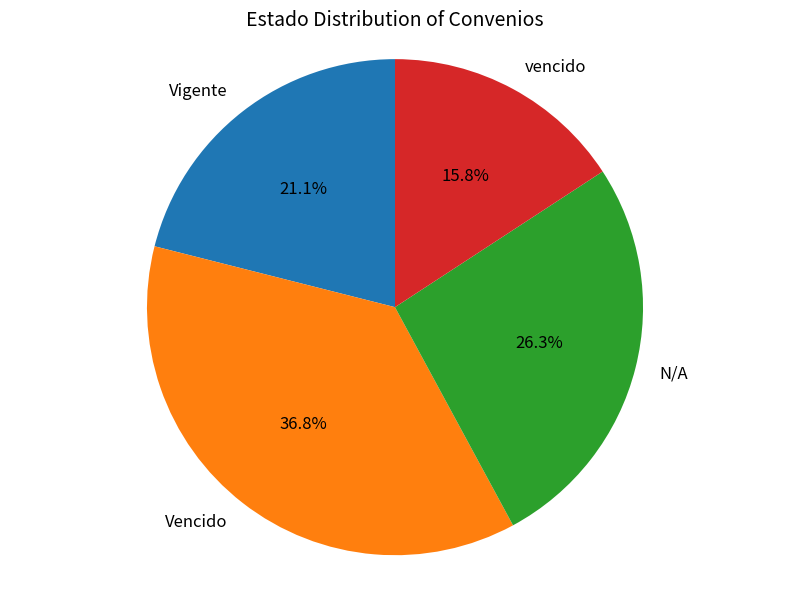

True or false: Vencido accounts for 37% of the total.

True